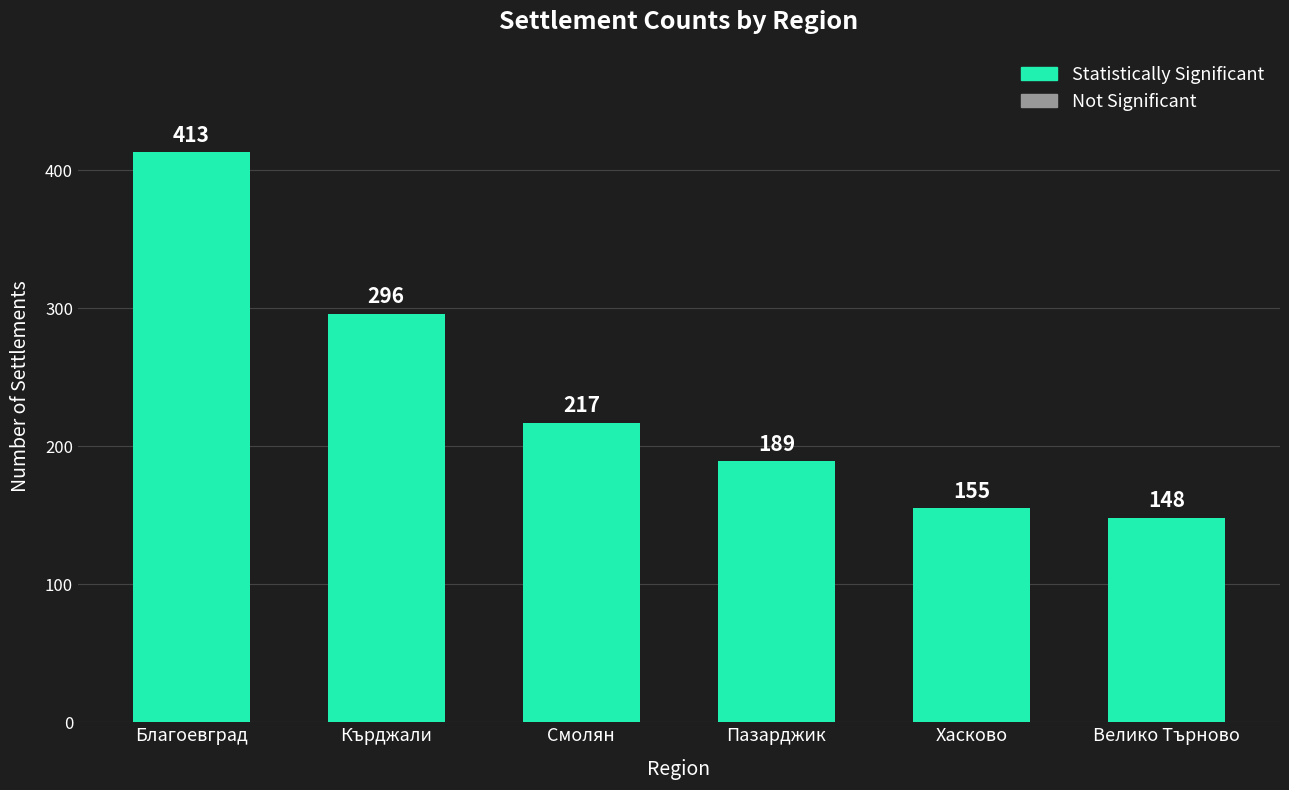

What is the sum of the values at Благоевград and Смолян?

630